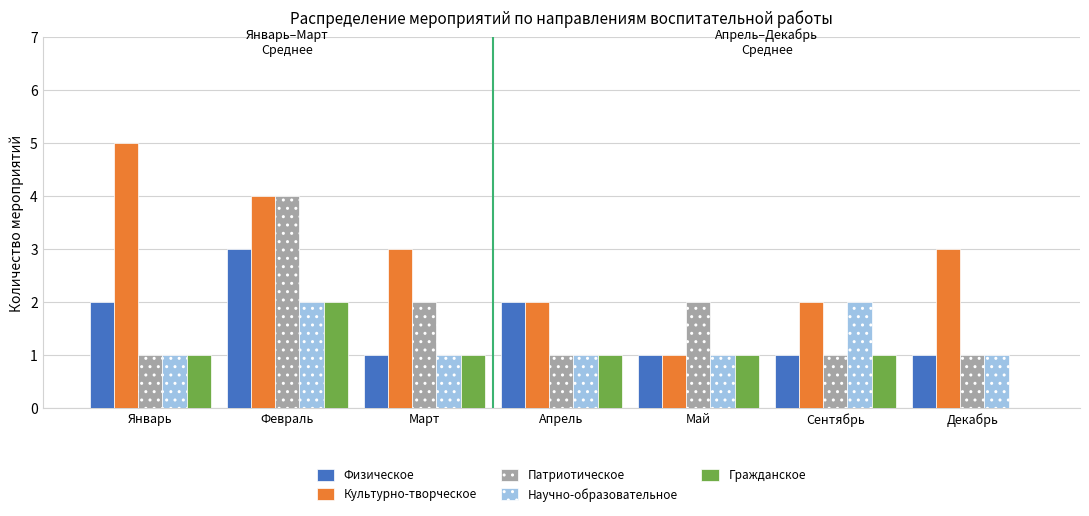

What is the sum of all Гражданское values?

7